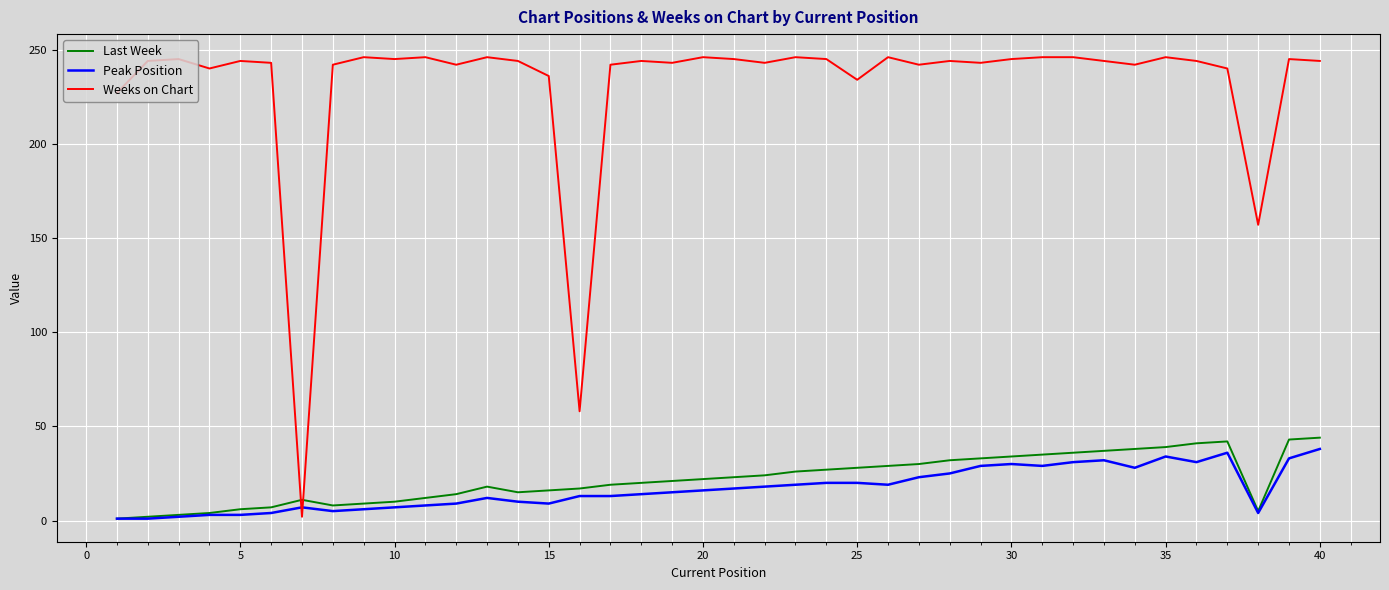

How many times do Peak Position and Weeks on Chart cross each other?

2